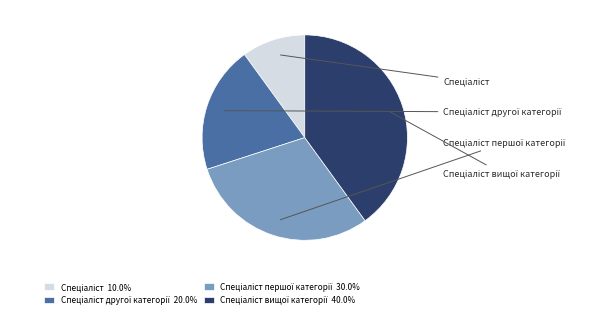

Is Спеціаліст вищої категорії the majority of the pie?

No